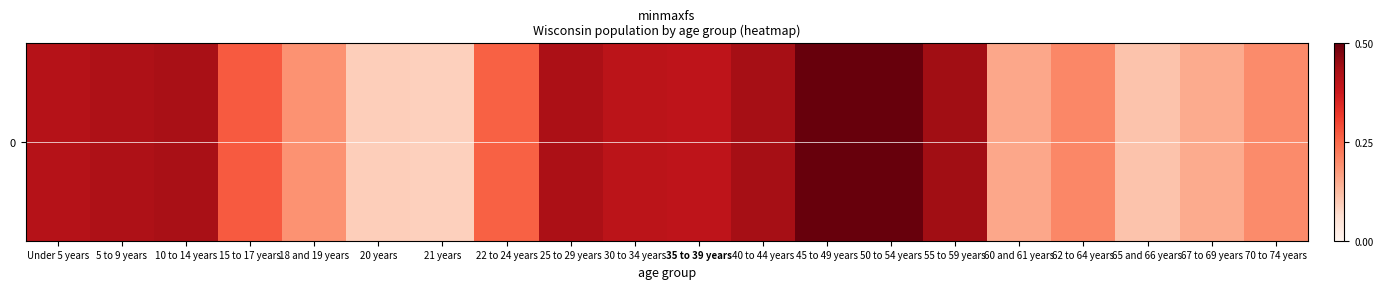

The chart shows a value of 181972 at 60 and 61 years. True or false?

False